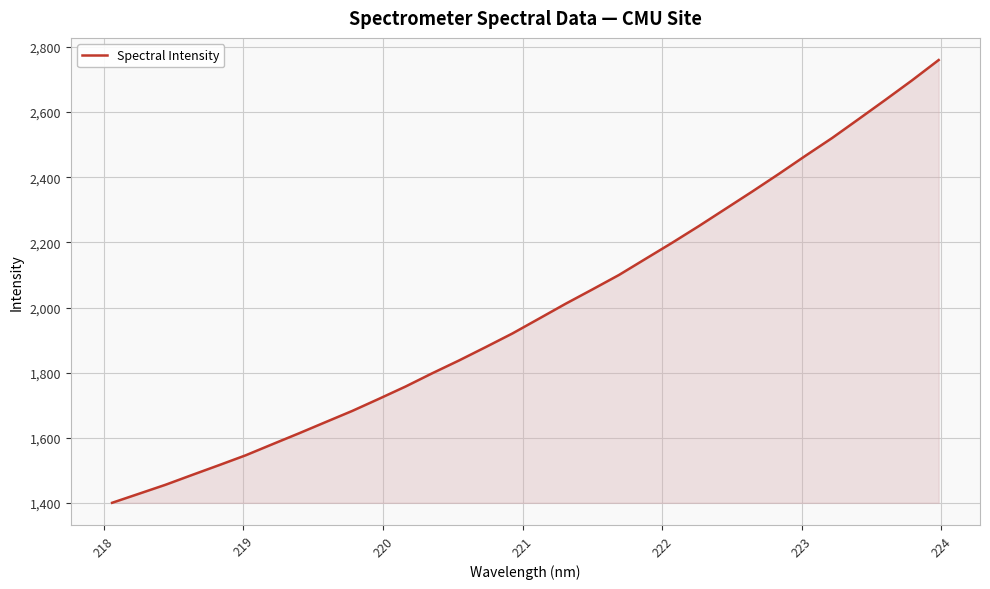

What is the maximum value shown in the chart?

2759.6